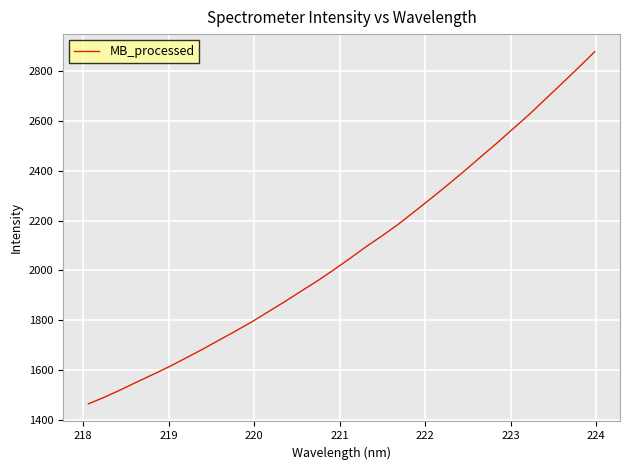

What is the smallest value displayed?

1464.3